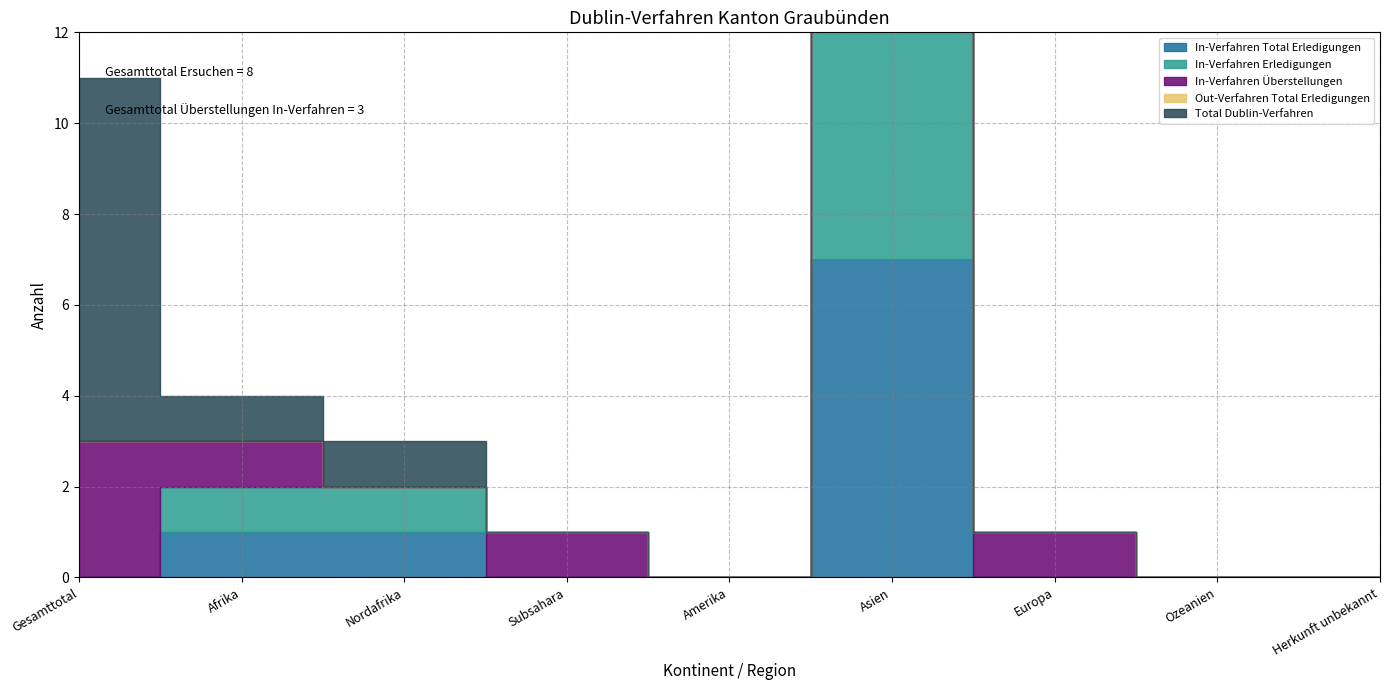

Which category has the highest value in the Total Dublin-Verfahren series?

Gesamttotal